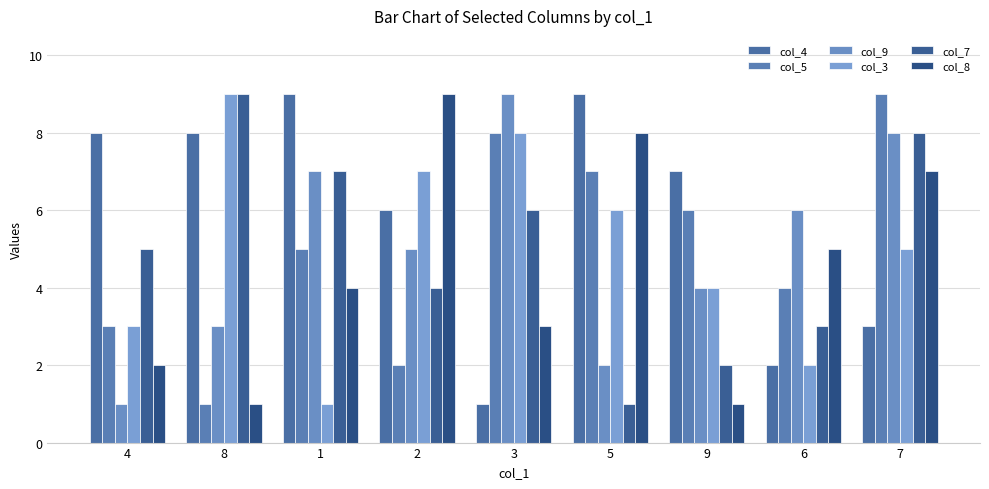

What position from the left is 7?

9